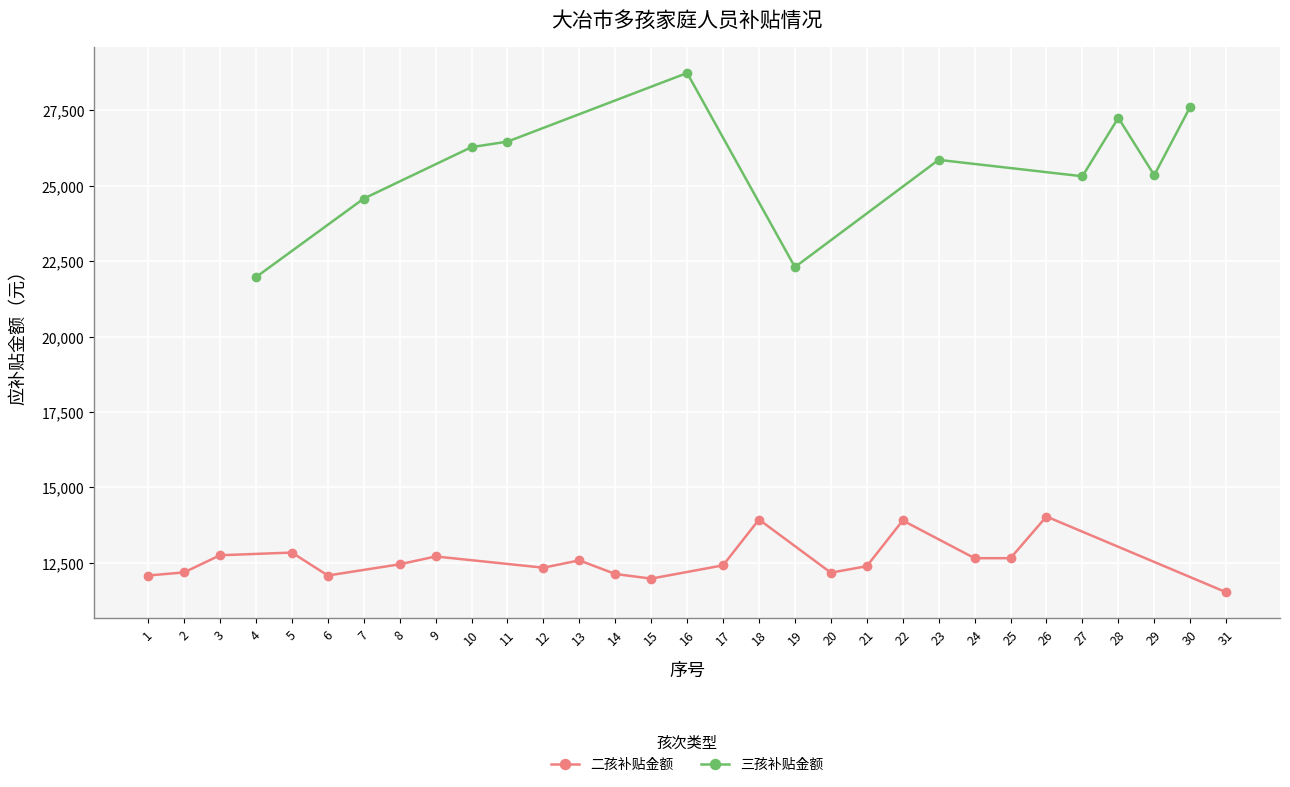

At which label is 三孩补贴金额 closest to 14366?

4